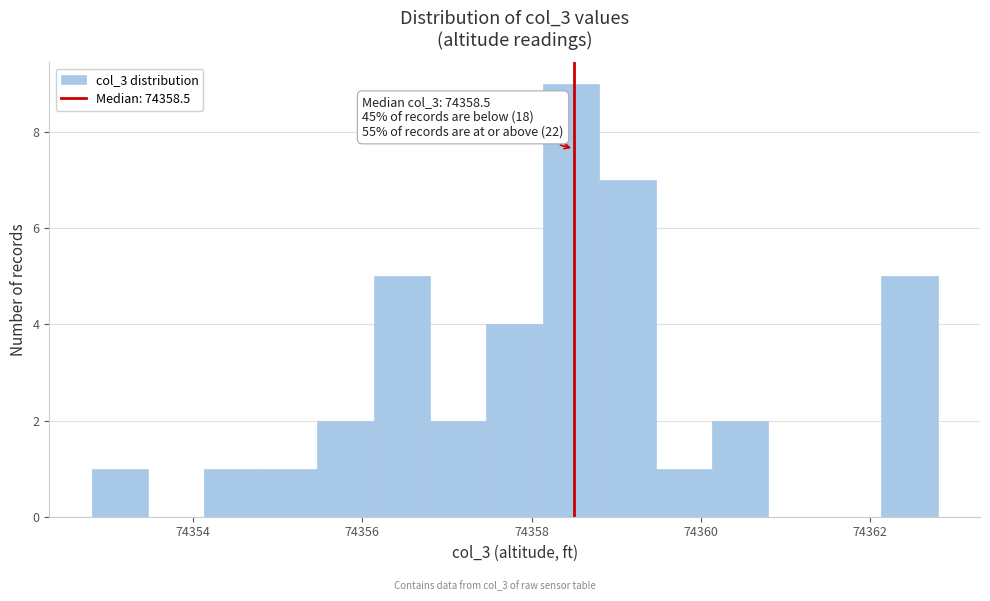

Around what value on the x-axis is the tallest bar? Give the approximate position of its centre, as read against the axis.

74358.4